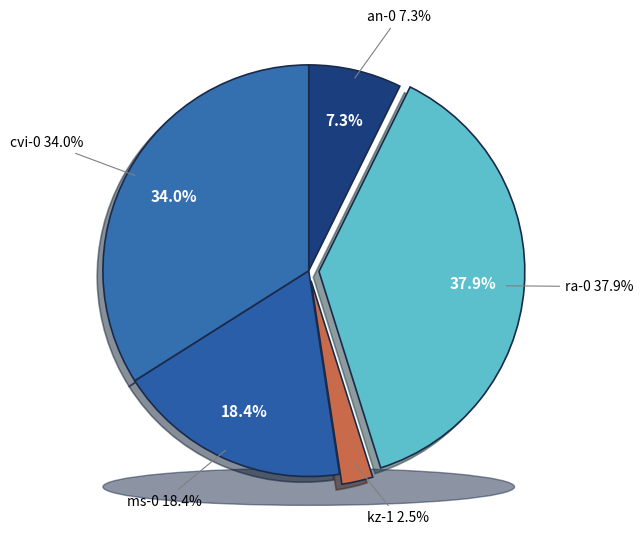

Is there any slice that represents more than half of the pie?

No